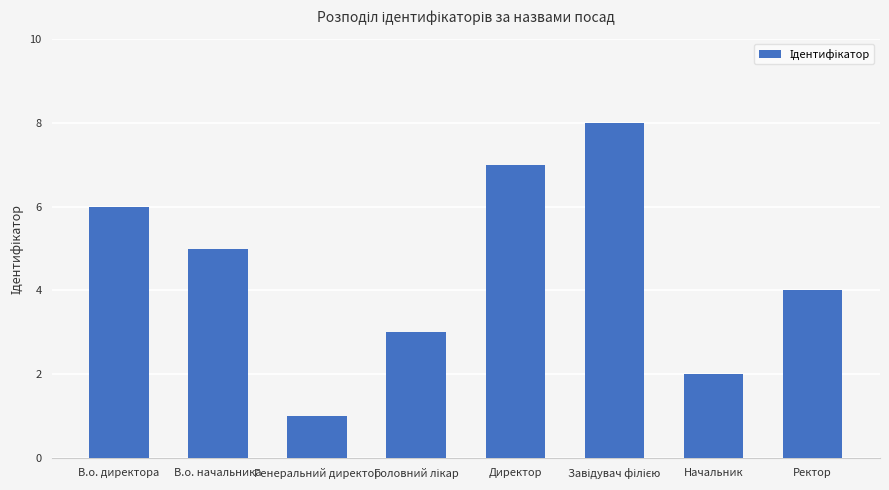

Which category has the lowest value across all series?

Генеральний директор